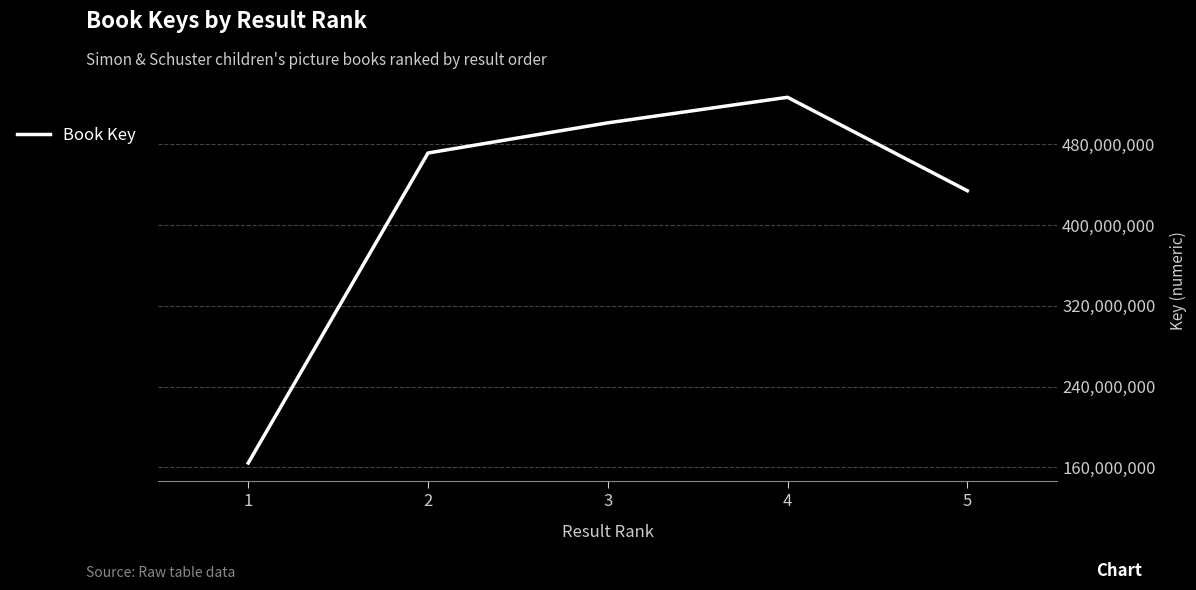

What is the difference between the second highest and second lowest values?

67277318